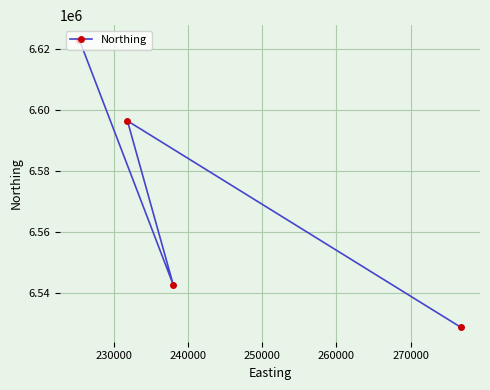

How many distinct data groups are displayed?

1